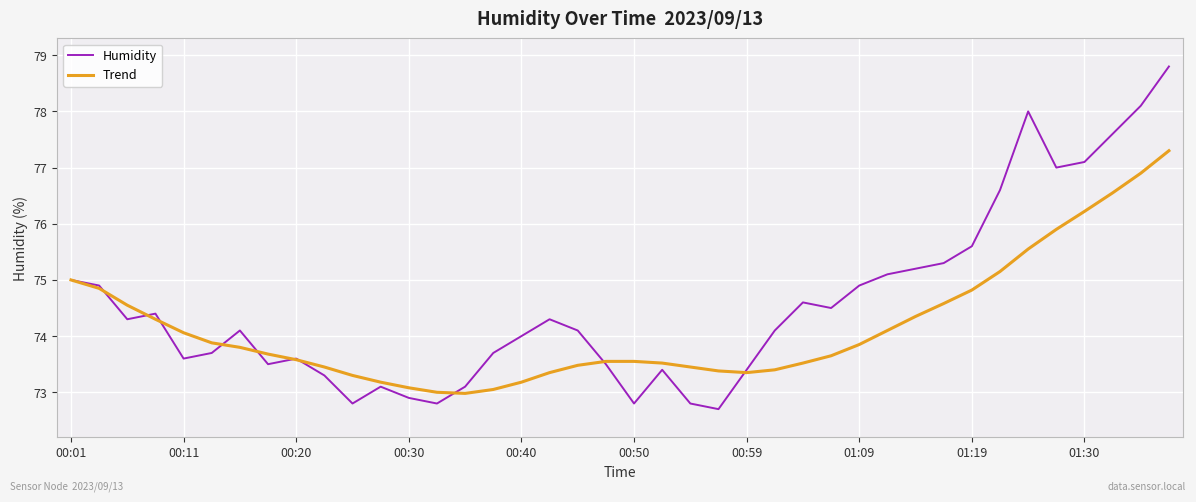

What is the highest value of the Trend series?

77.3